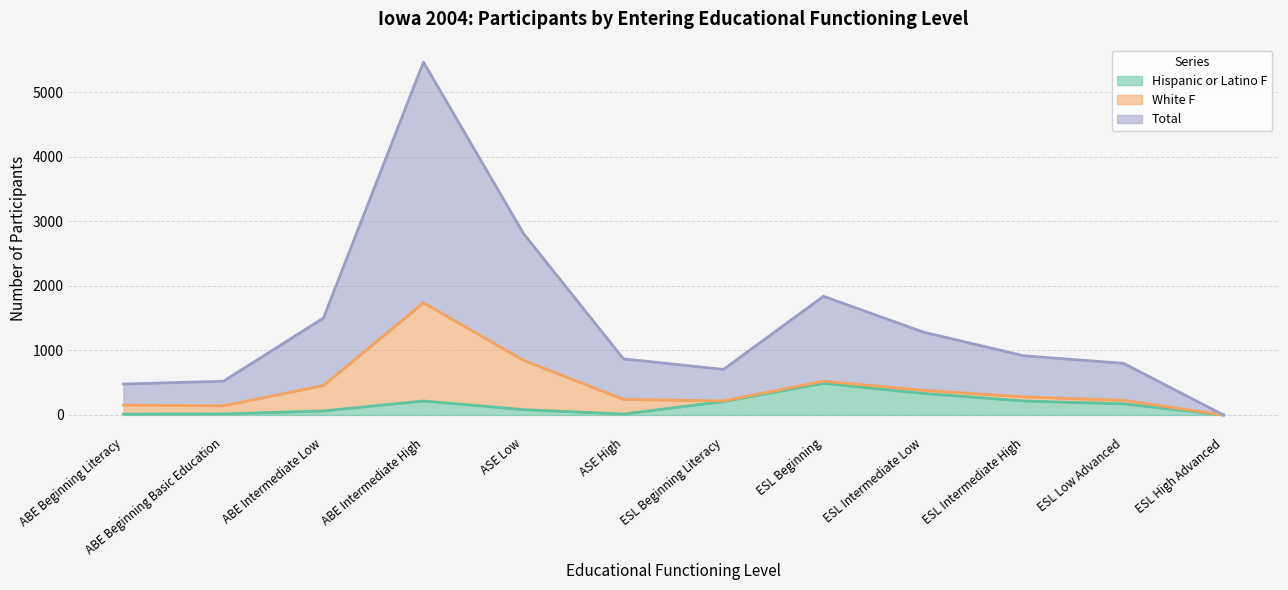

Where is Total nearest to the value 2733?

ASE Low